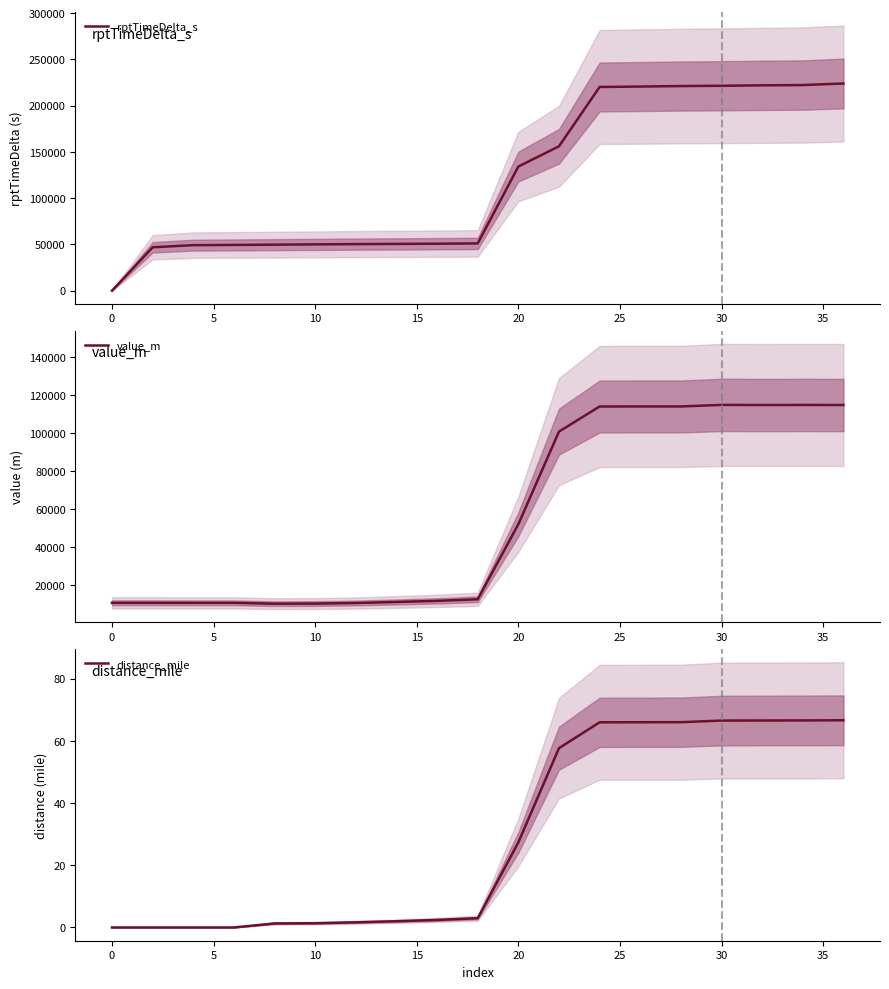

The rptTimeDelta_s series shows 139396 at 0. True or false?

False